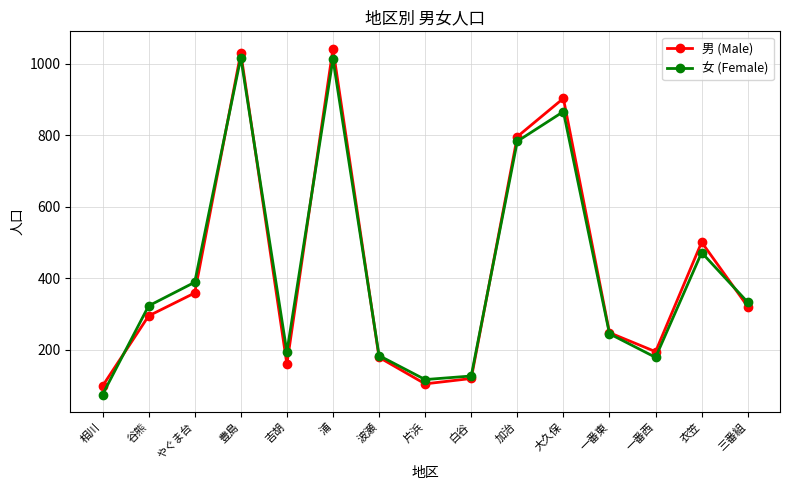

Is the value of 女 (Female) at やぐま台 greater than the value of 男 (Male) at 衣笠?

No